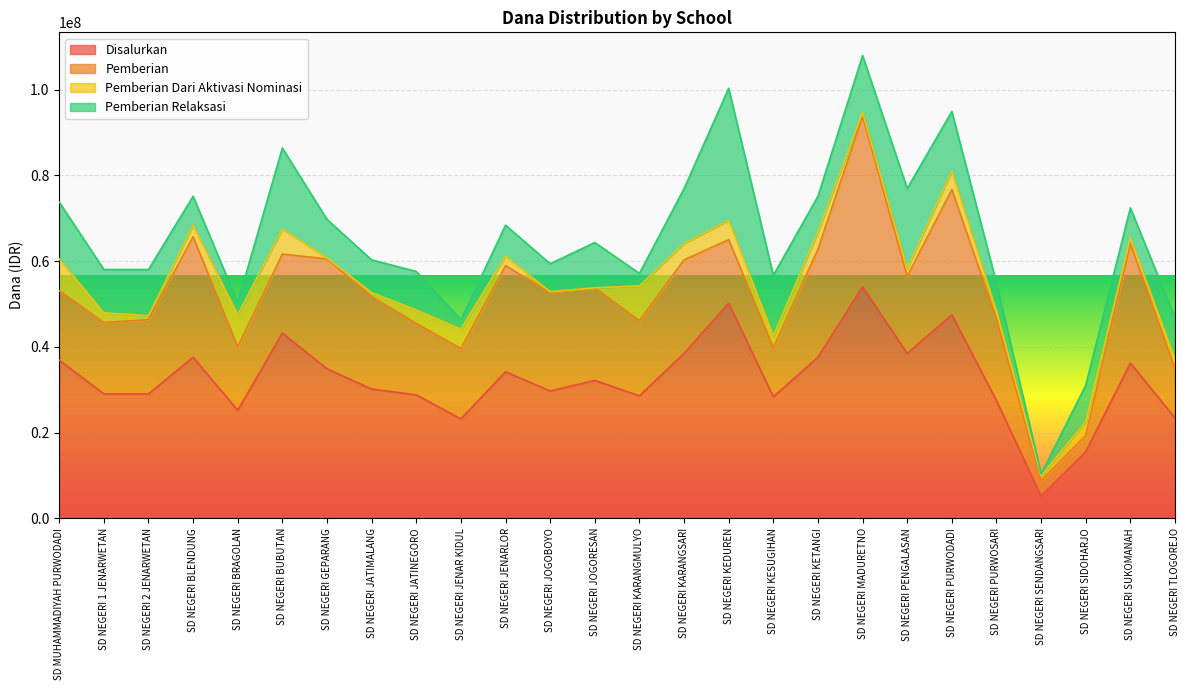

At which label does Pemberian first exceed 18450000?

SD NEGERI BLENDUNG